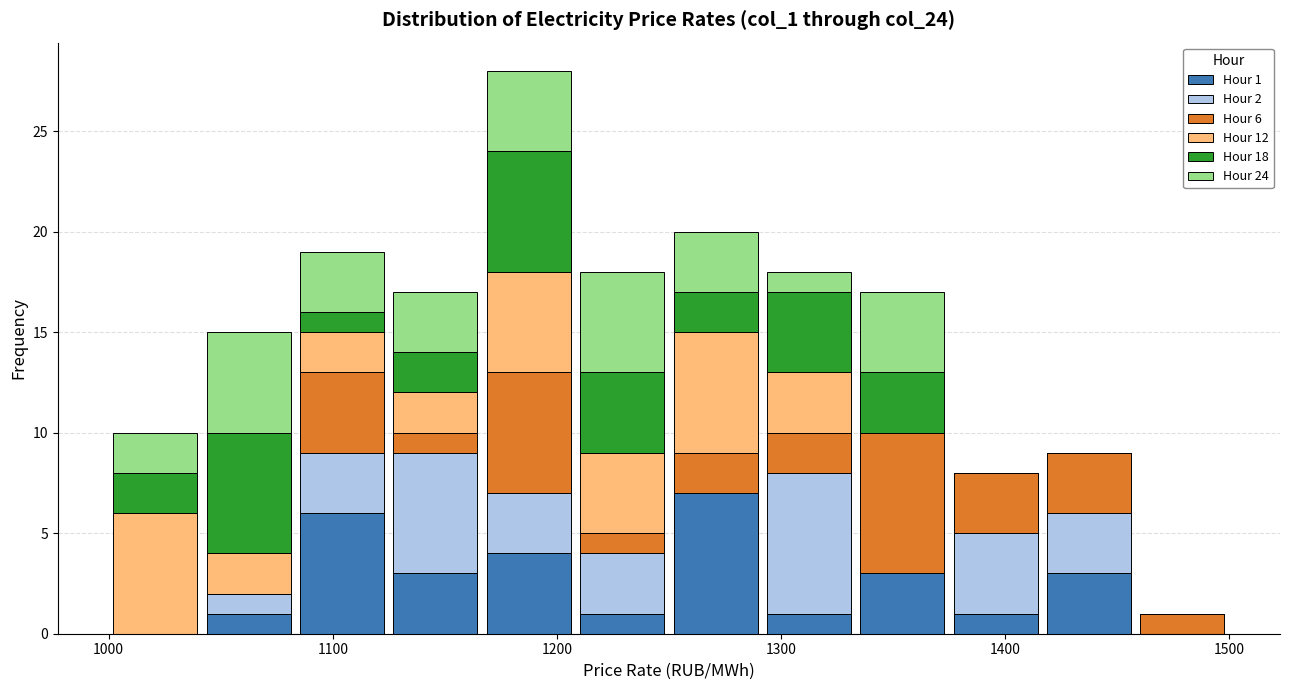

Which range on the x-axis has the tallest stacked bar (by total height)?

1170 to 1210